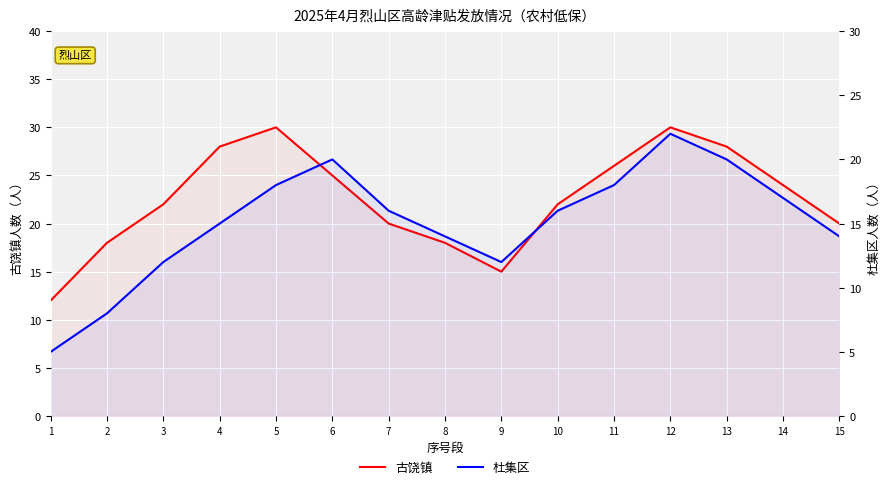

How many series are shown in this chart?

2